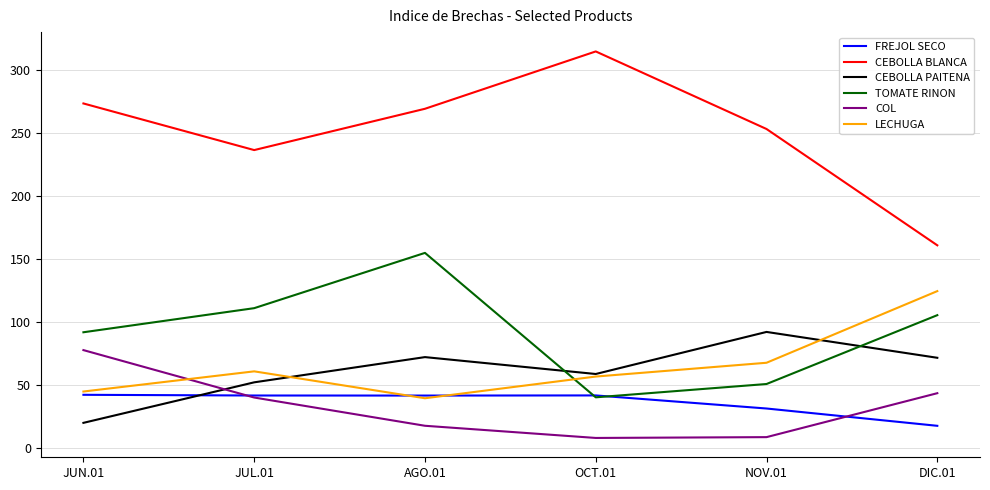

Does the chart have visible grid lines?

Yes